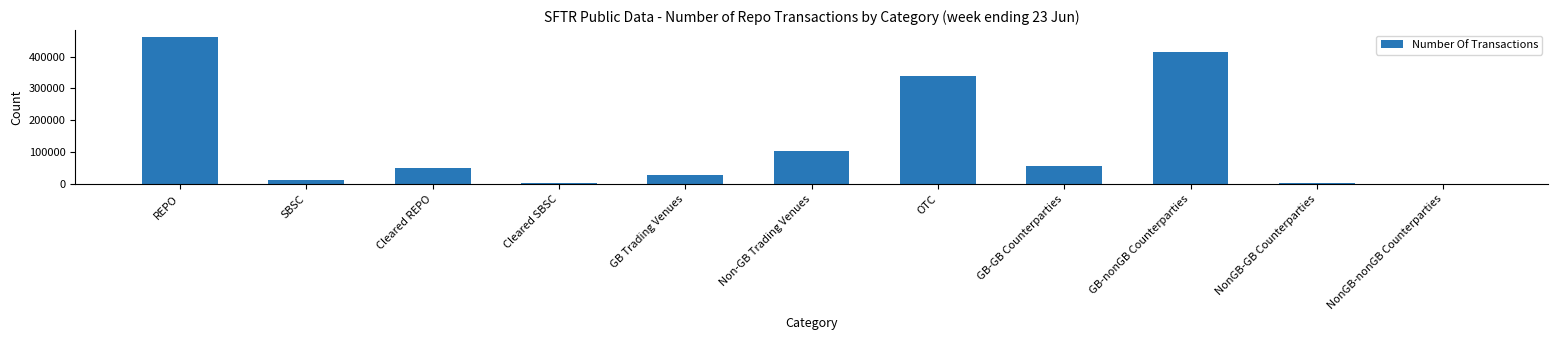

What is the change in value from Cleared REPO to GB Trading Venues?

-20748